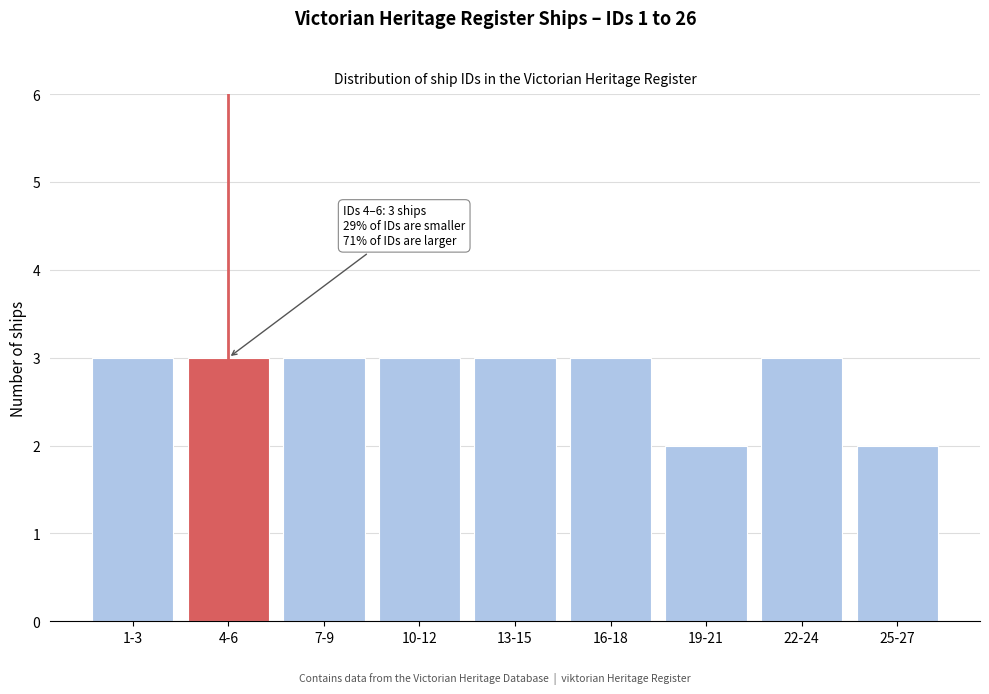

Reading left to right, what are all the values shown in this chart?

3	3	3	3	3	3	2	3	2